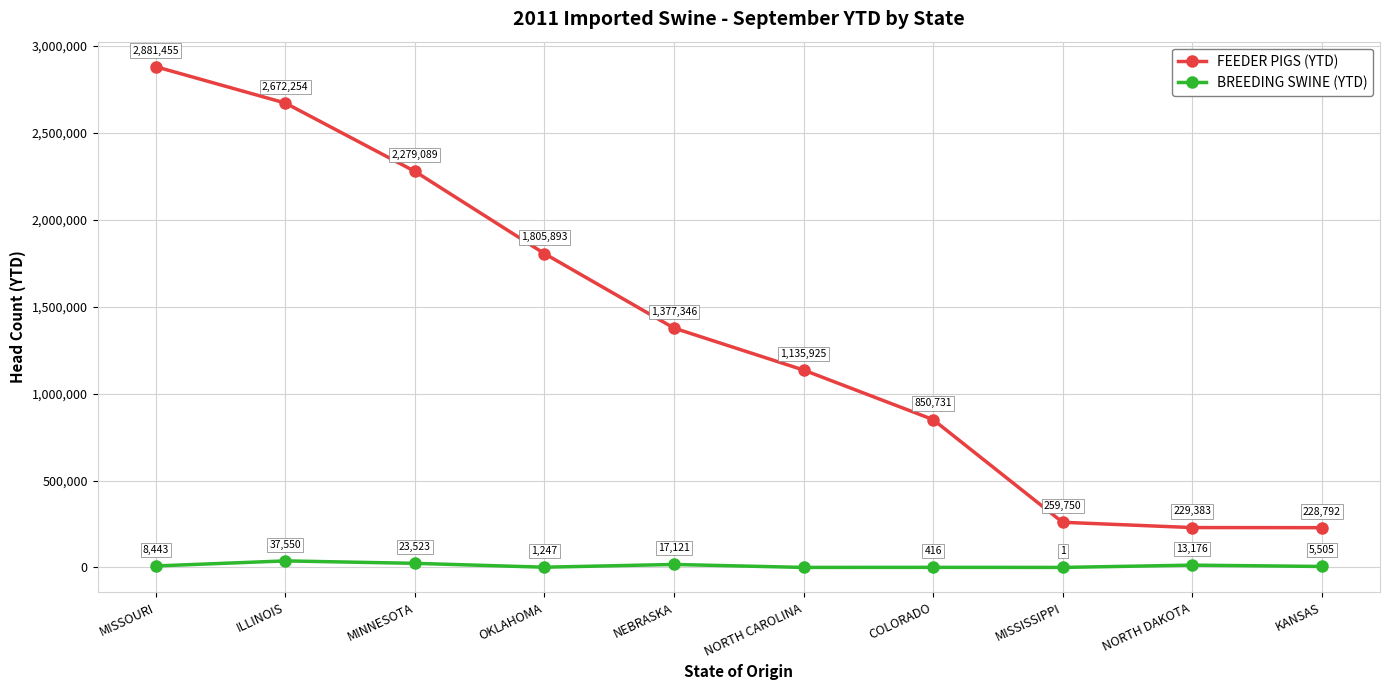

Rank the series at KANSAS from highest to lowest value.

FEEDER PIGS (YTD), BREEDING SWINE (YTD)